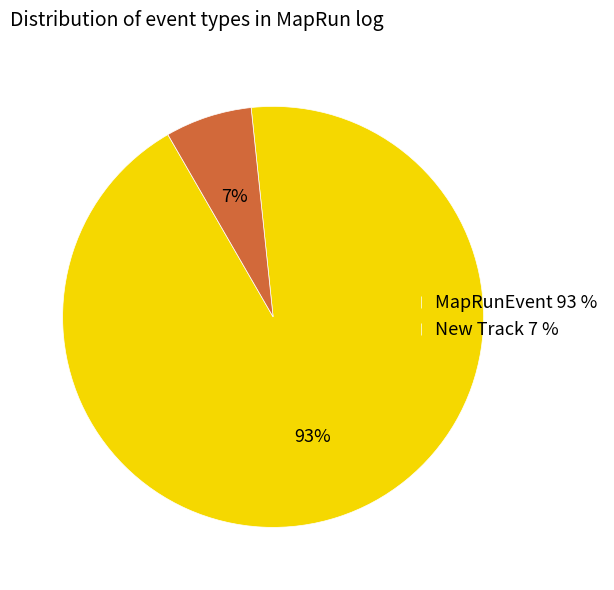

How many segments does this pie chart have?

2